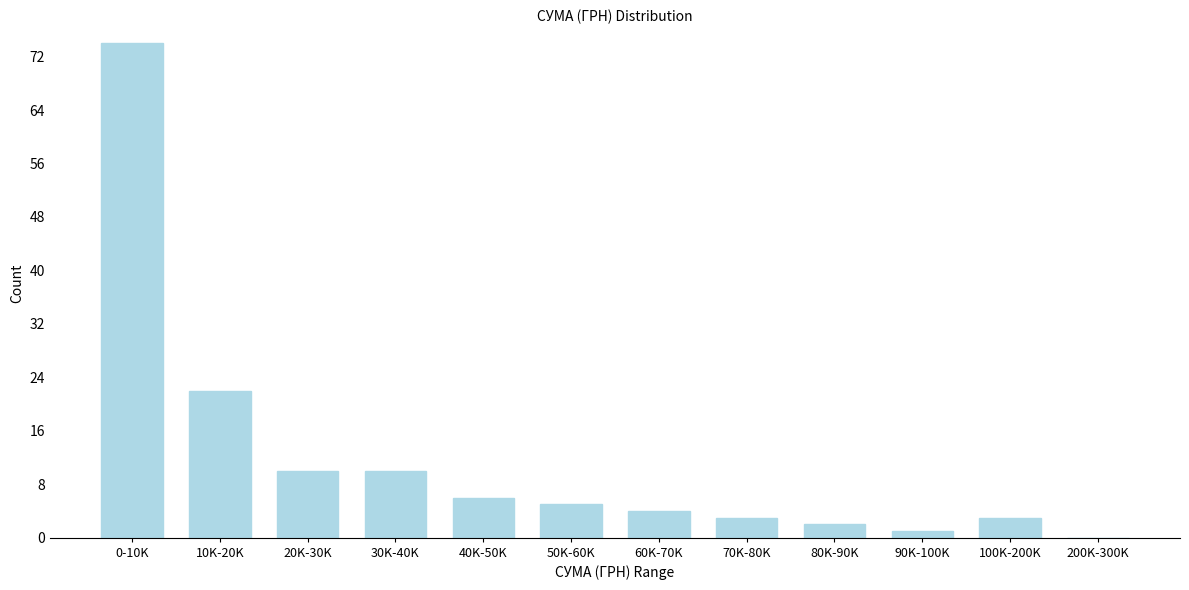

Reading left to right, list all the values displayed in this chart.

0-10K=74	10K-20K=22	20K-30K=10	30K-40K=10	40K-50K=6	50K-60K=5	60K-70K=4	70K-80K=3	80K-90K=2	90K-100K=1	100K-200K=3	200K-300K=0